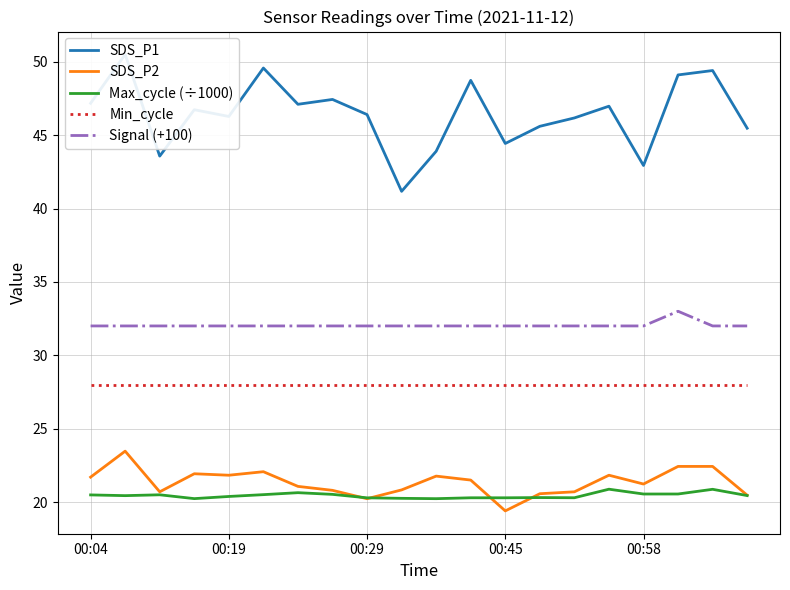

How many interior local valleys does the SDS_P2 series have?

5